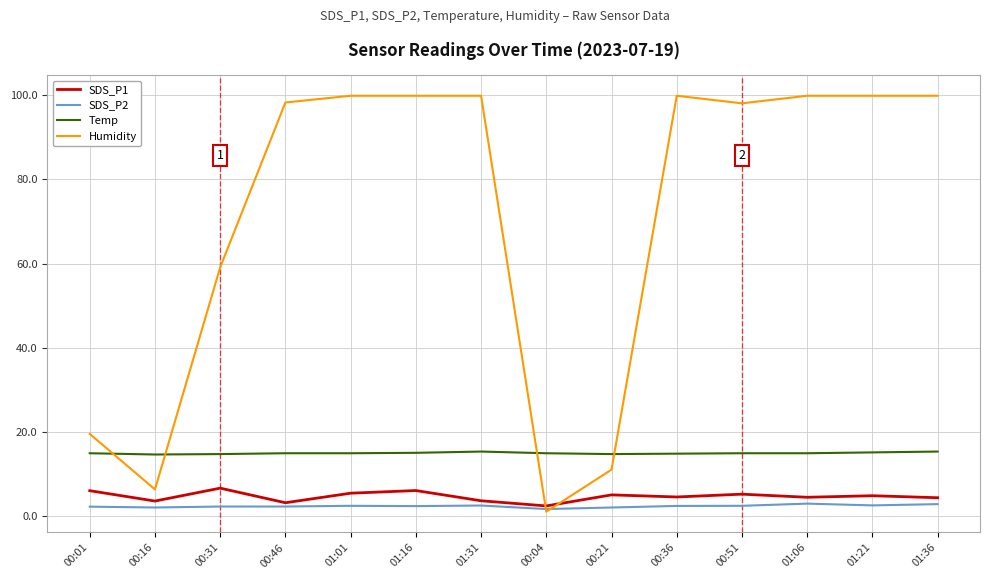

Count the number of categories in the chart.

14